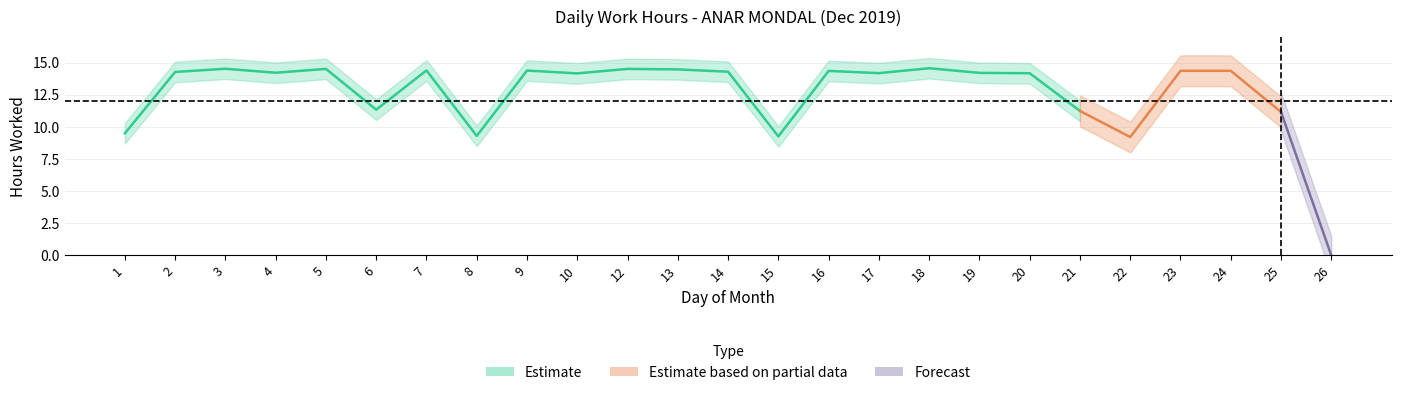

Which category has the lowest value across all series?

26